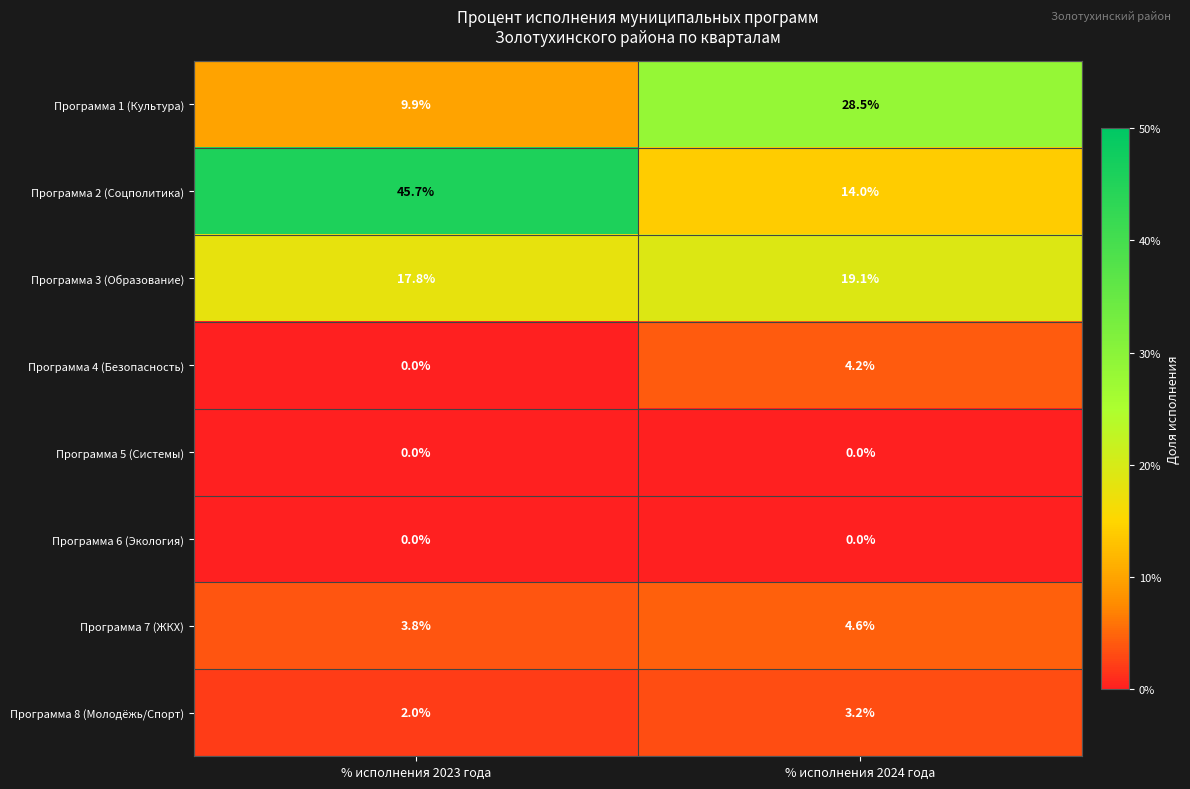

Reading left to right, list all the values displayed in this chart.

Программа 1 (Культура): 9.9	28.5
Программа 2 (Соцполитика): 45.7	14.0
Программа 3 (Образование): 17.8	19.1
Программа 4 (Безопасность): 0.0	4.2
Программа 5 (Системы): 0.0	0.0
Программа 6 (Экология): 0.0	0.0
Программа 7 (ЖКХ): 3.8	4.6
Программа 8 (Молодёжь/Спорт): 2.0	3.2